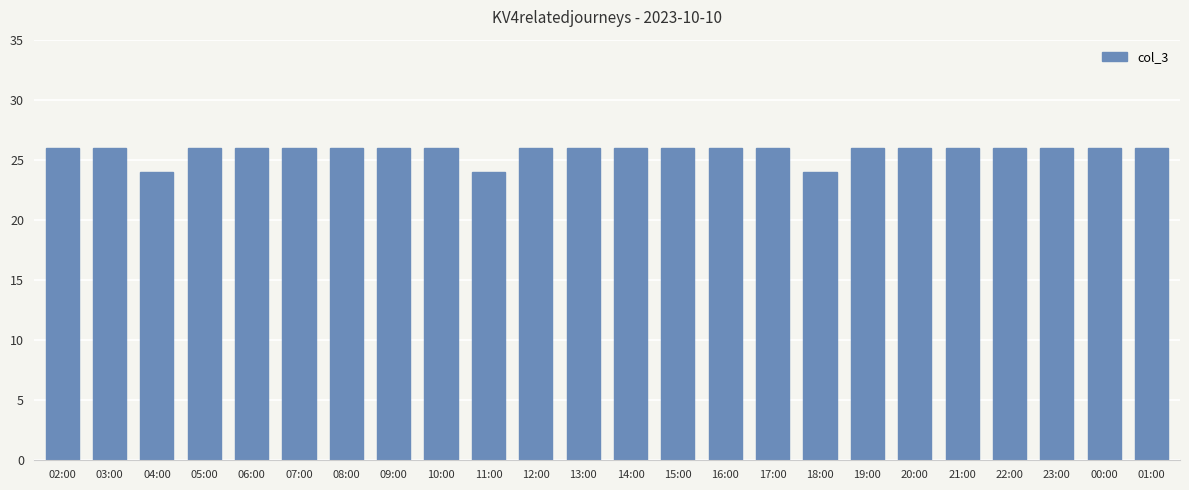

What is the greatest value displayed?

26